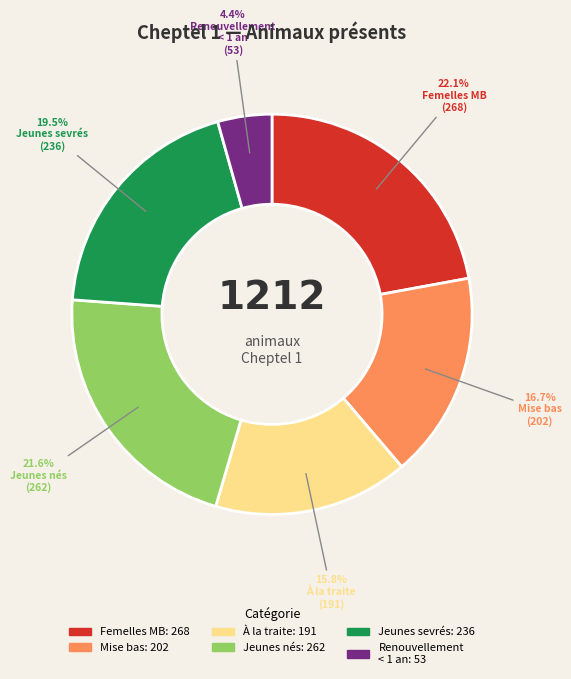

Is there any slice that represents more than half of the pie?

No